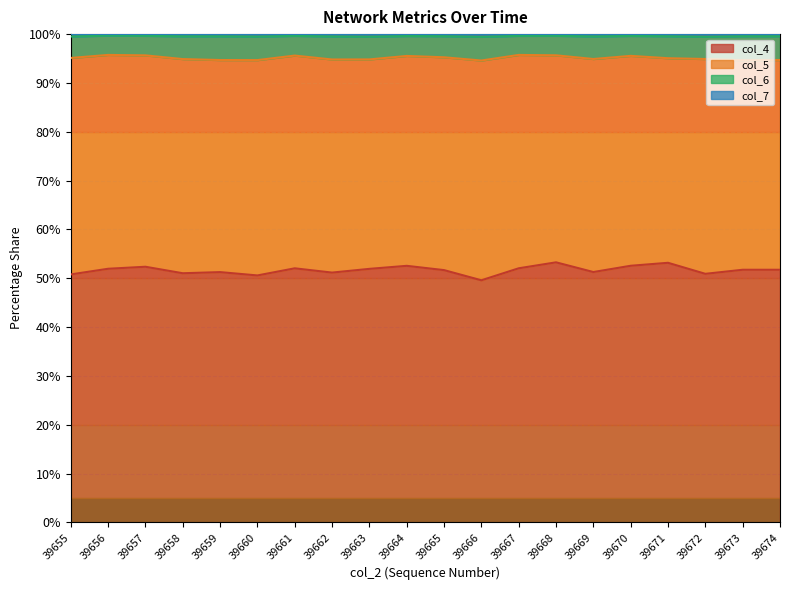

The col_4 series shows 87.5 at 39669. True or false?

False